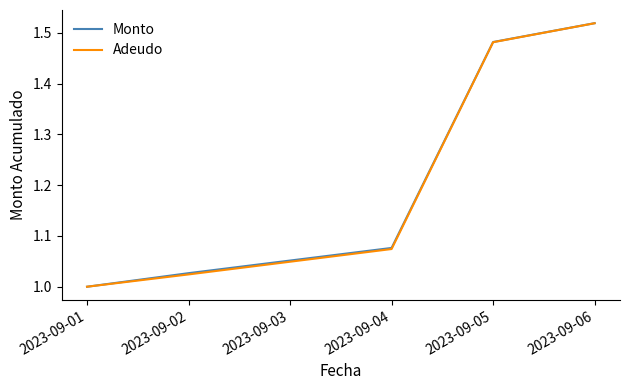

What is the total value across all series at 2023-09-01?

2.0